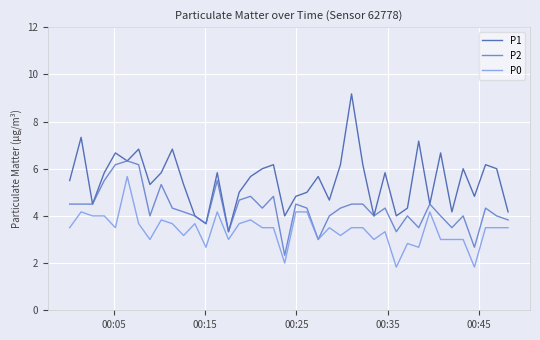

True or false: P0 and P1 cross at least once.

False